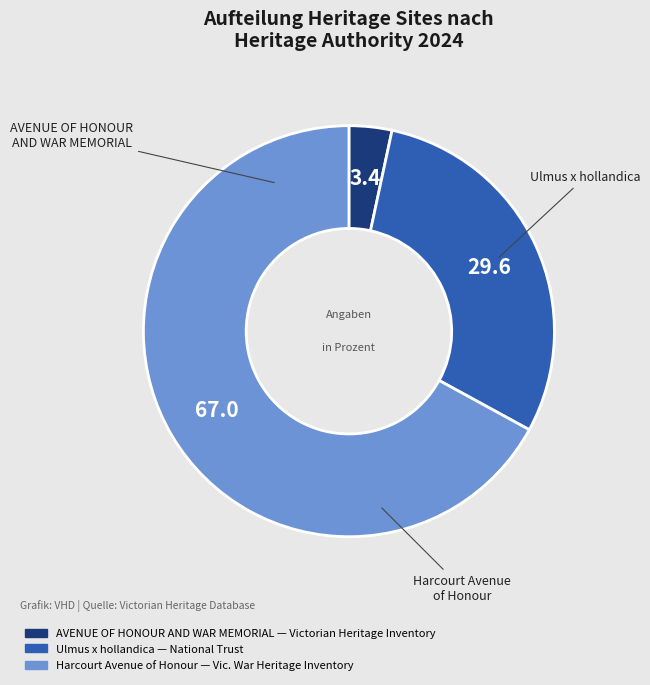

To the nearest percent, what portion does AVENUE OF HONOUR AND WAR MEMORIAL represent?

3%